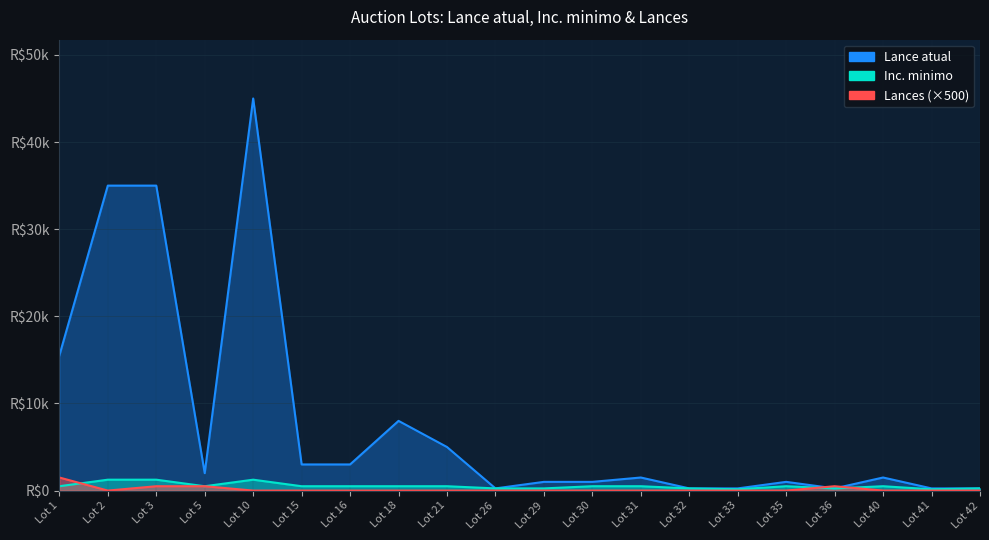

Rank the categories by Inc. minimo value from lowest to highest.

Lot 33, Lot 41, Lot 26, Lot 29, Lot 32, Lot 36, Lot 42, Lot 1, Lot 5, Lot 15, Lot 16, Lot 18, Lot 21, Lot 30, Lot 31, Lot 35, Lot 40, Lot 2, Lot 3, Lot 10